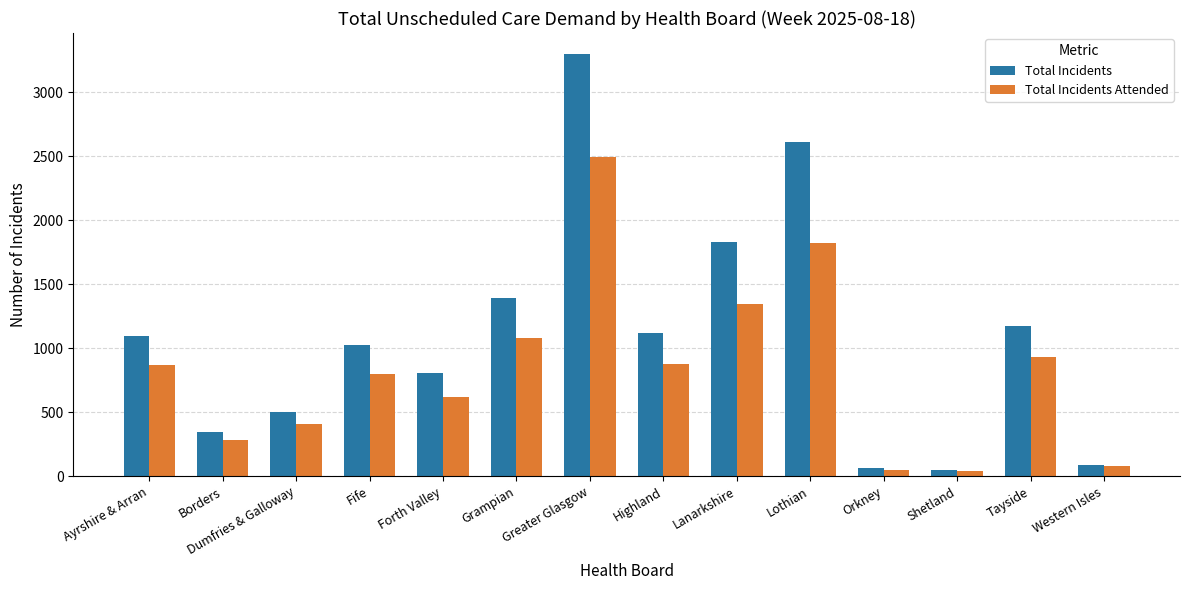

Rank the series at Lanarkshire from lowest to highest value.

Total Incidents Attended, Total Incidents